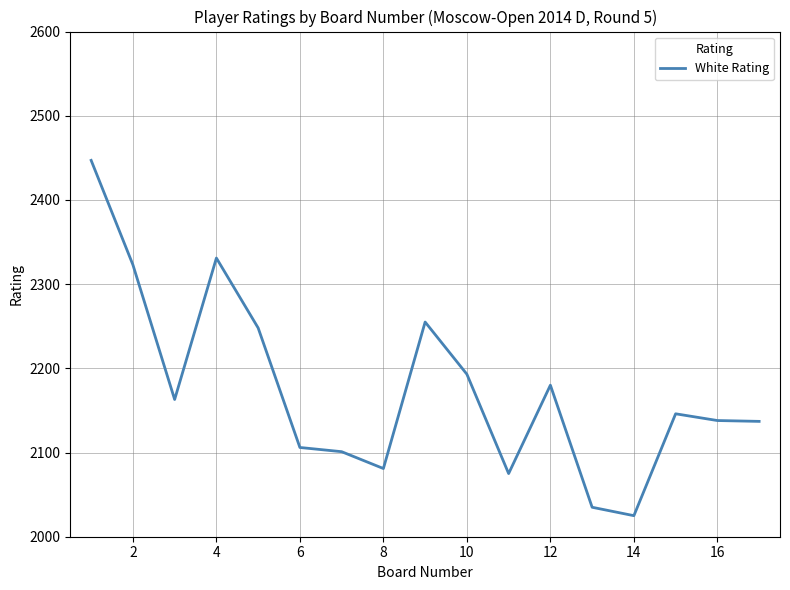

What is the difference between the maximum and minimum values?

422